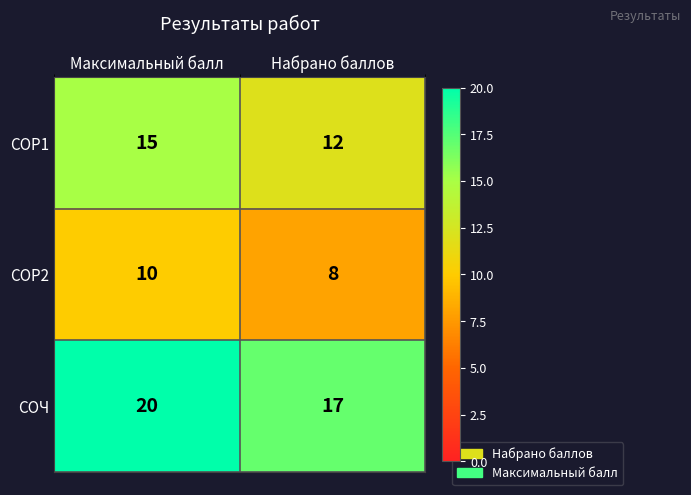

Rank the series at Набрано баллов from lowest to highest value.

СОР2, СОР1, СОЧ